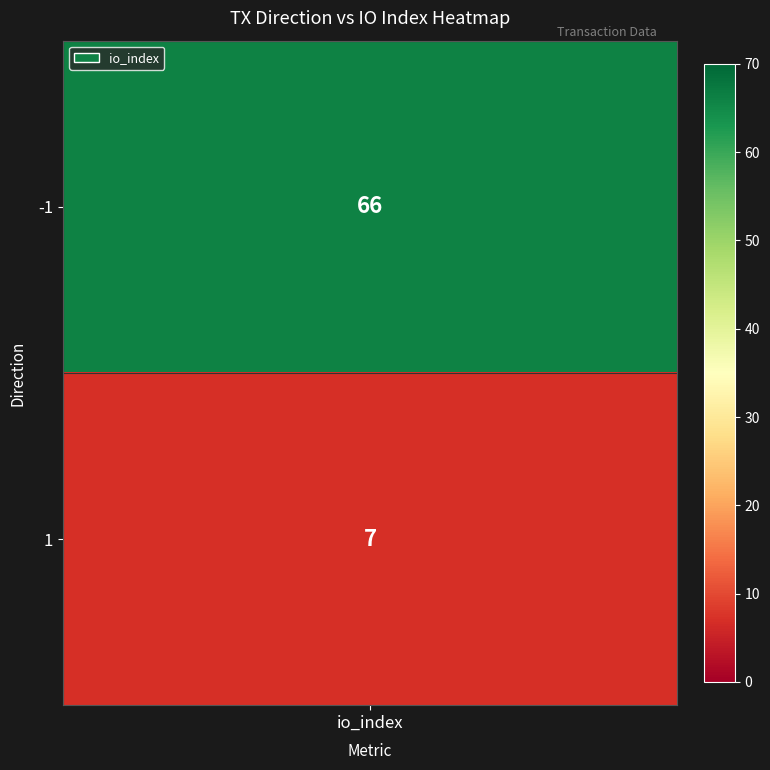

Between 1 and -1, which is larger?

-1